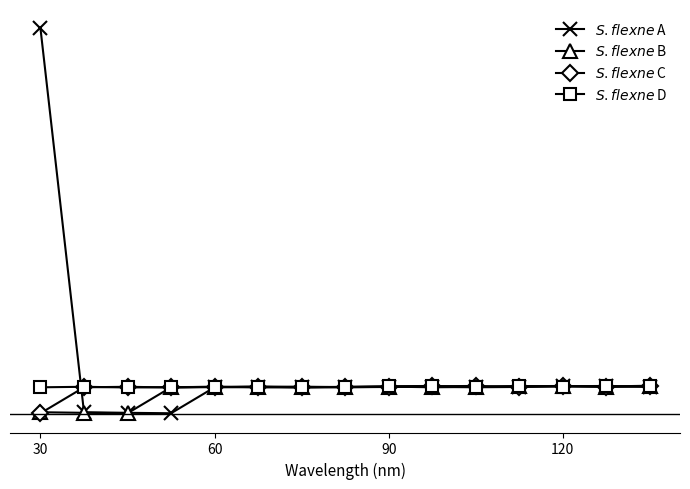

What is the difference between the maximum and minimum values in the $S. flexne$ A series?

1723.4